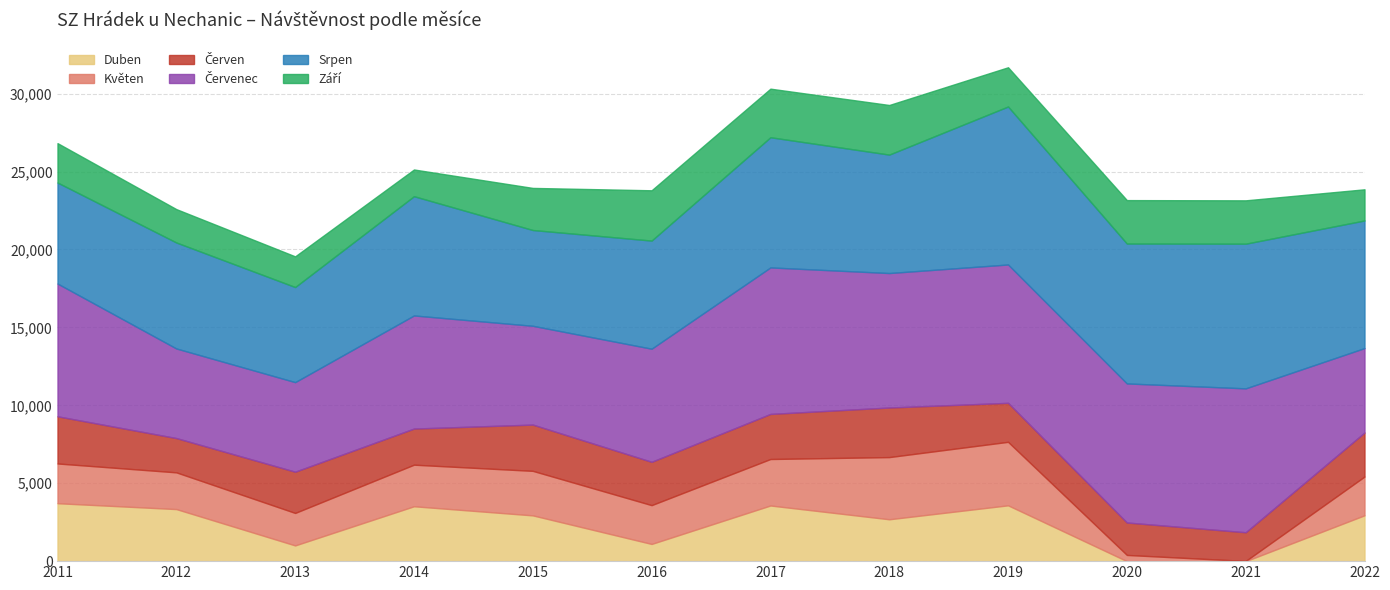

The value of Duben at 2019 is 906. True or false?

False